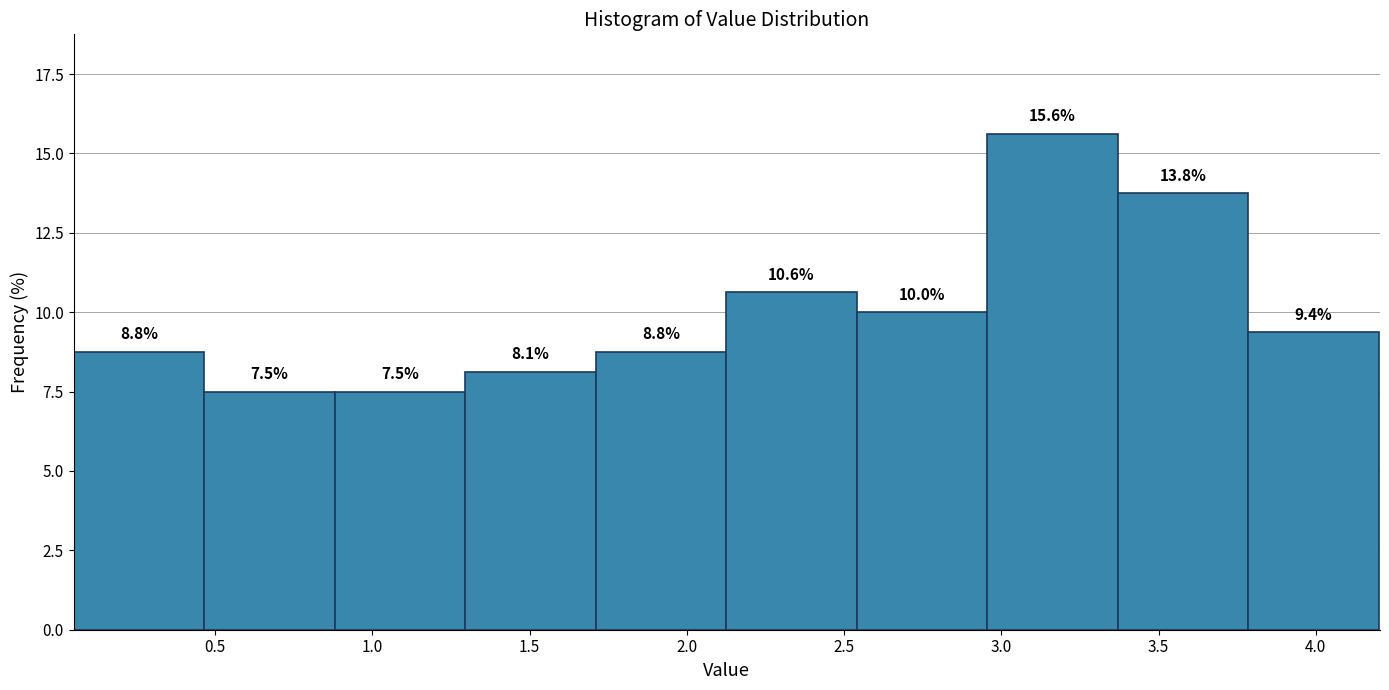

Reading left to right, list every bar in this chart as the range it spans on the x-axis followed by its height. The bar edges are not printed on the chart, so give them approximately, as read against the axis.

0.050 to 0.465: 8.8
0.465 to 0.880: 7.5
0.880 to 1.295: 7.5
1.295 to 1.710: 8.1
1.710 to 2.125: 8.8
2.125 to 2.540: 10.6
2.540 to 2.955: 10.0
2.955 to 3.370: 15.6
3.370 to 3.785: 13.8
3.785 to 4.200: 9.4